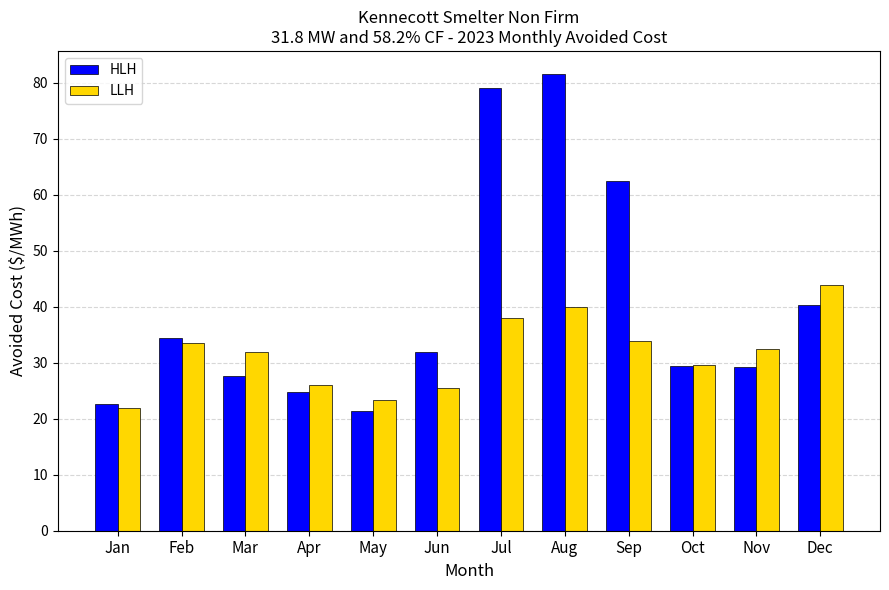

How many bars are there in each group?

2